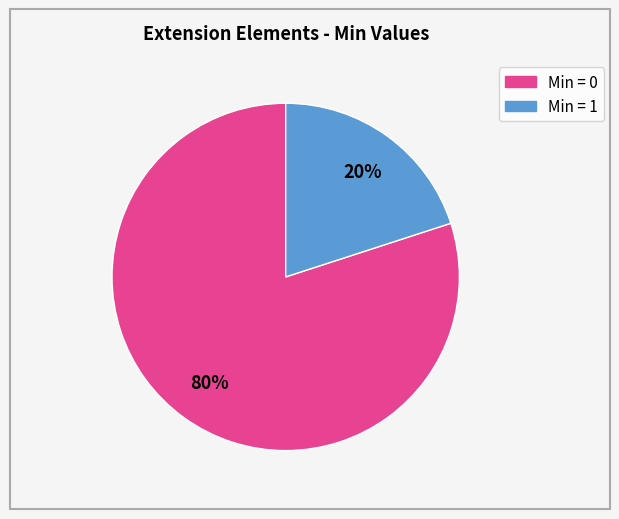

Count the number of slices in the pie.

2